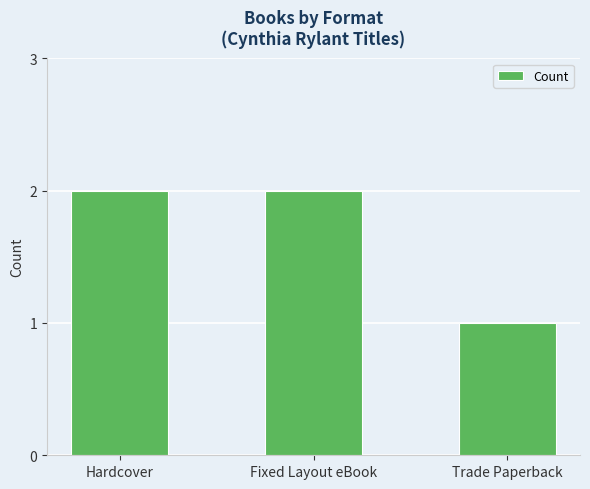

The chart shows a value of 2 at Fixed Layout eBook. True or false?

True